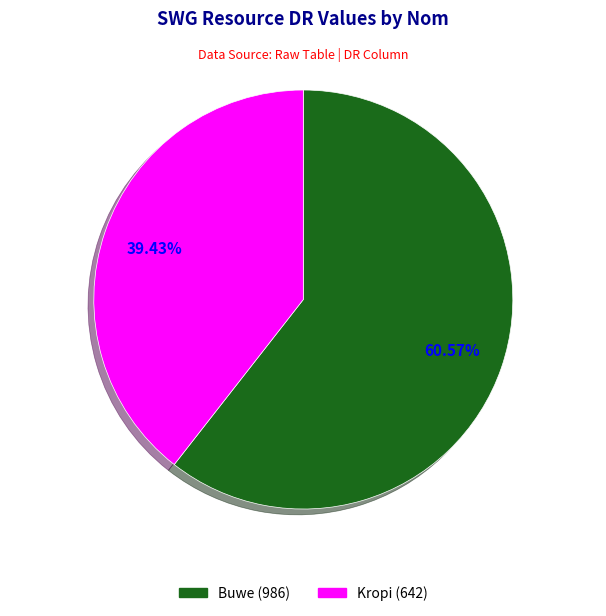

How many segments does this pie chart have?

2